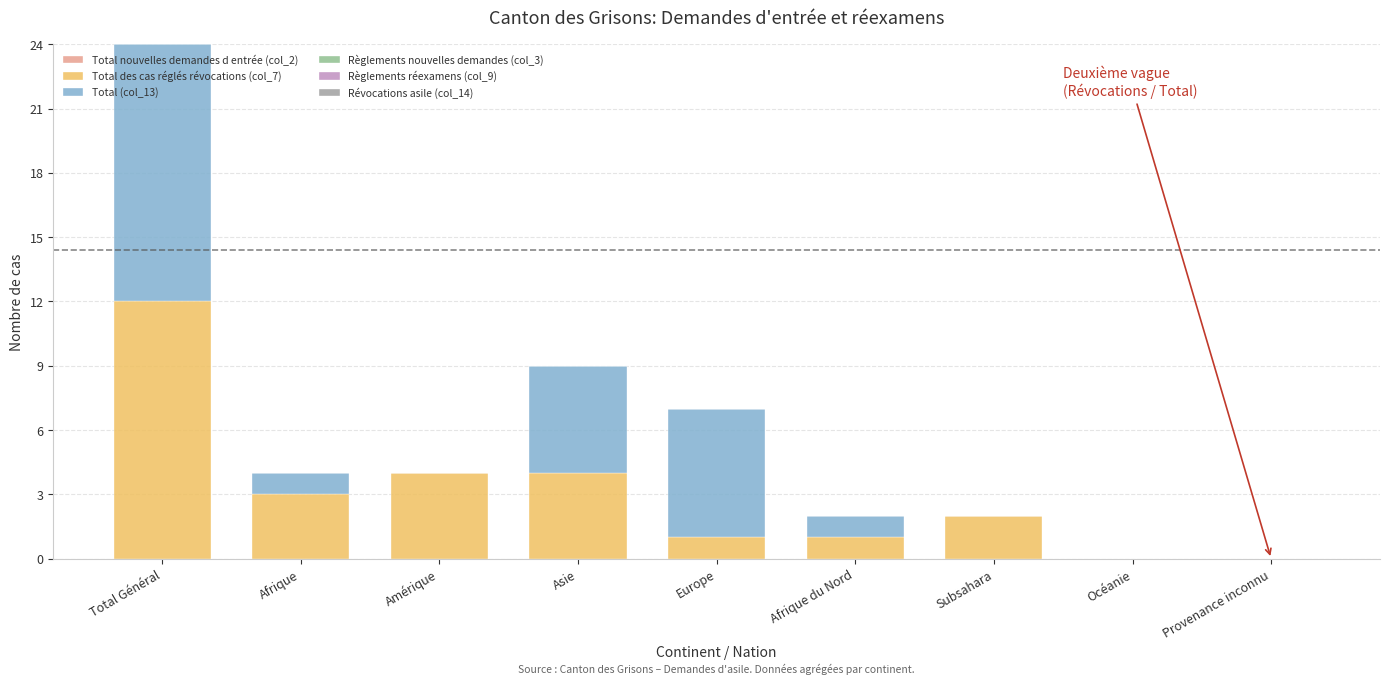

How many series are shown in this chart?

2